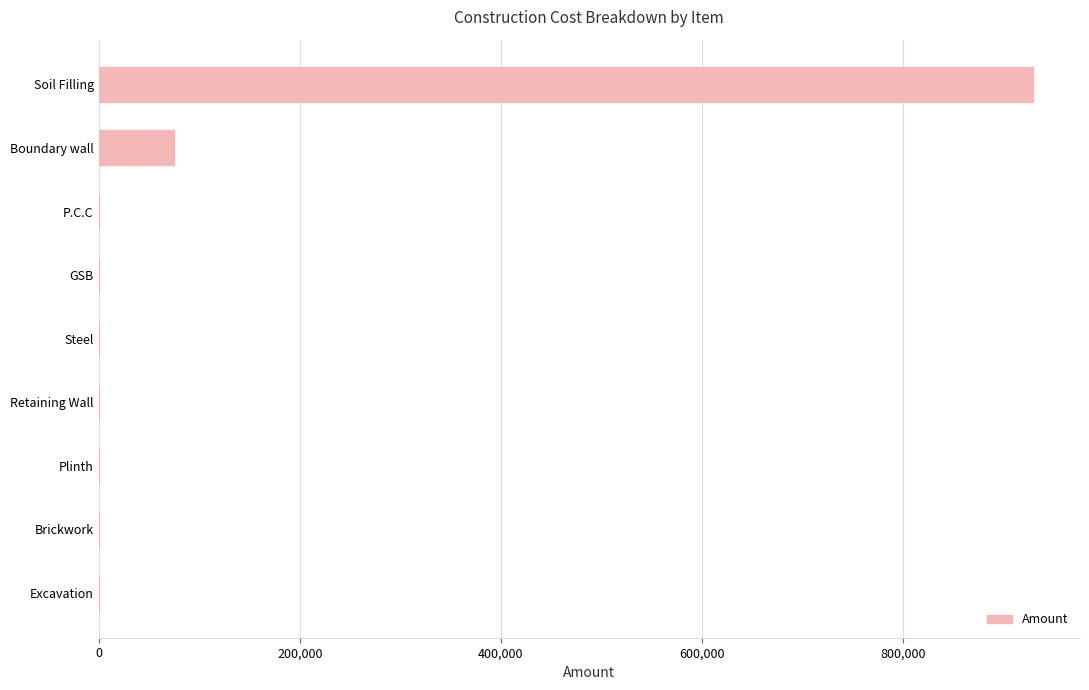

The value at GSB is 0.0. True or false?

True